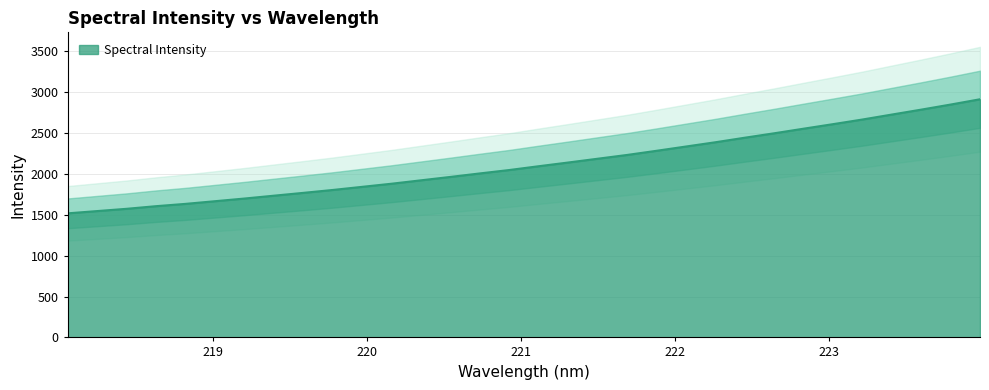

How many lines are shown in the chart?

1